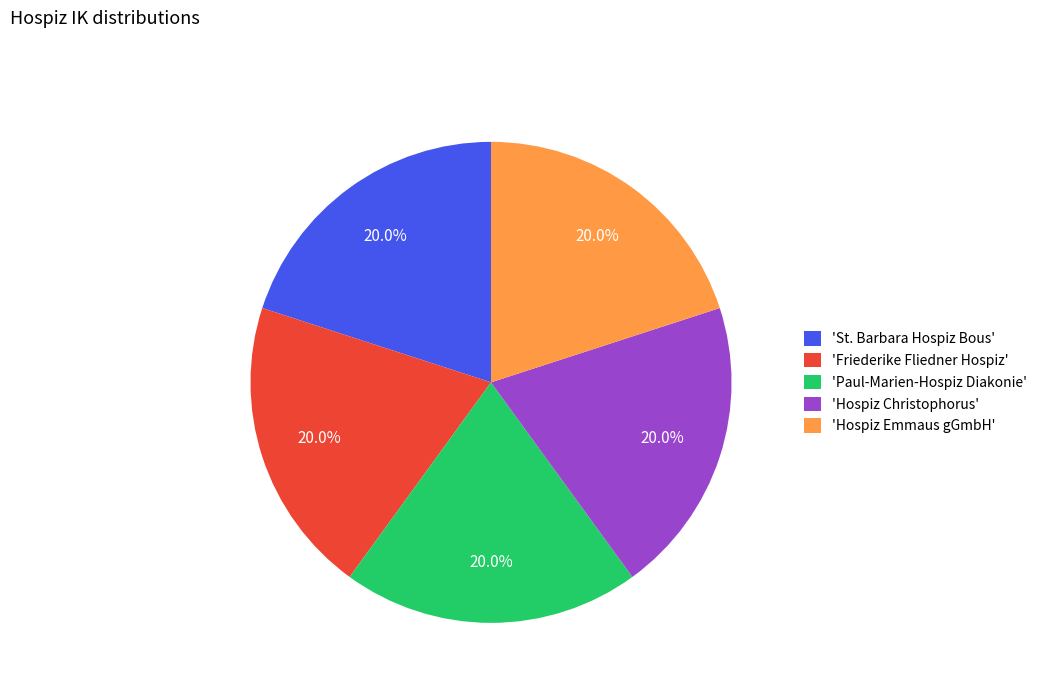

How many segments does this pie chart have?

5